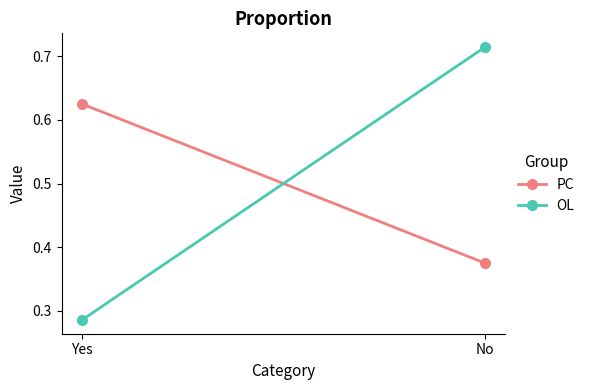

What is the difference between the PC values at Yes and No?

0.2